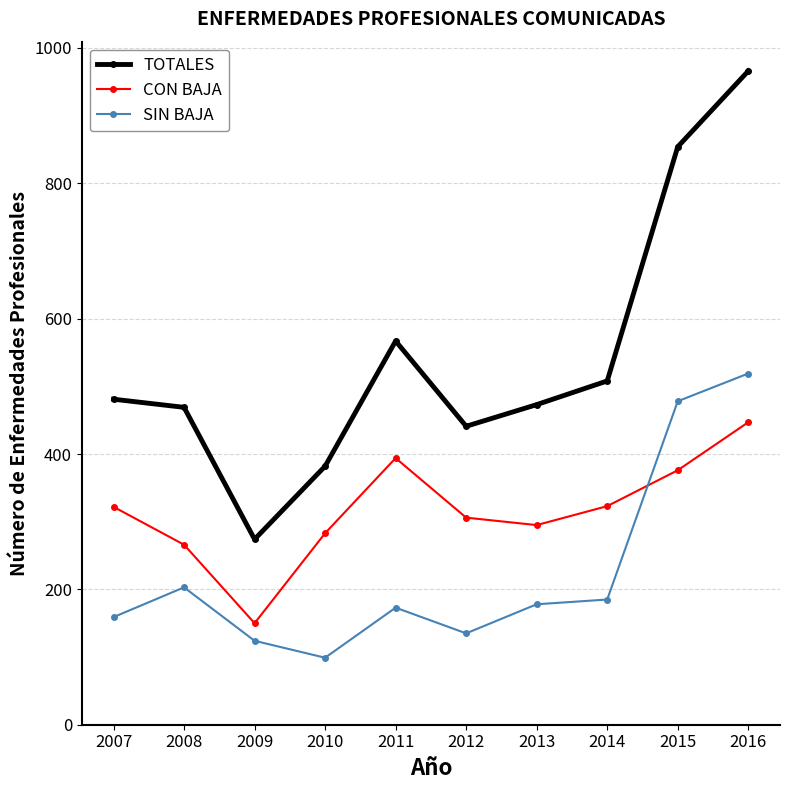

True or false: TOTALES has more than 0 interior local peaks.

True